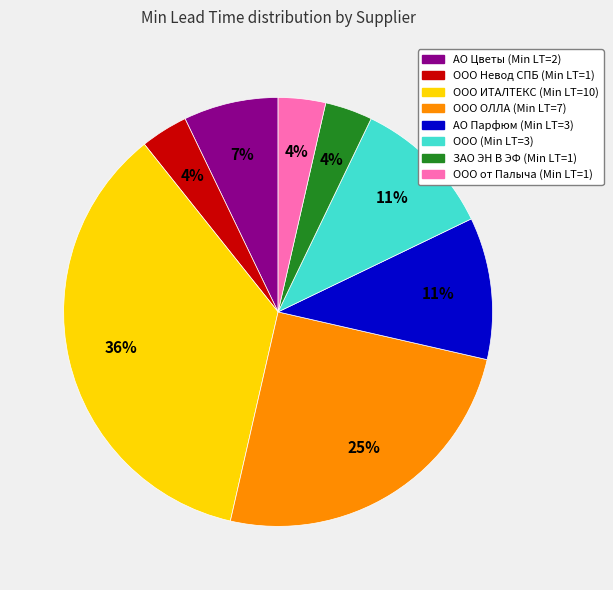

Does any single category account for the majority?

No